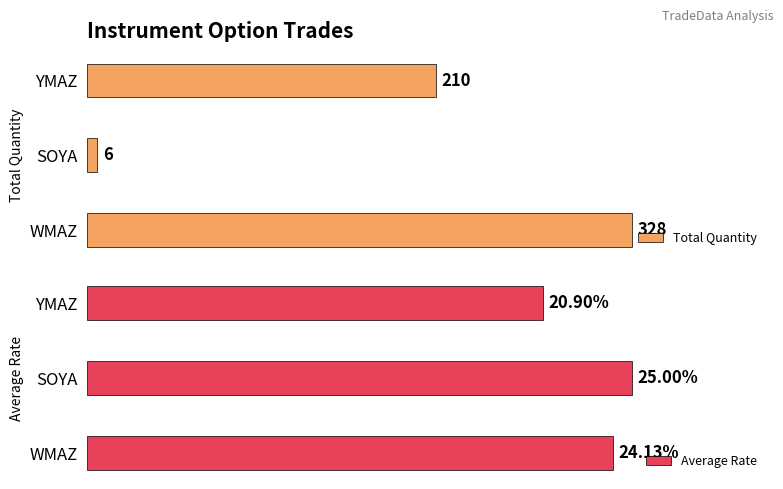

How many data points in Average Rate are above 24?

2